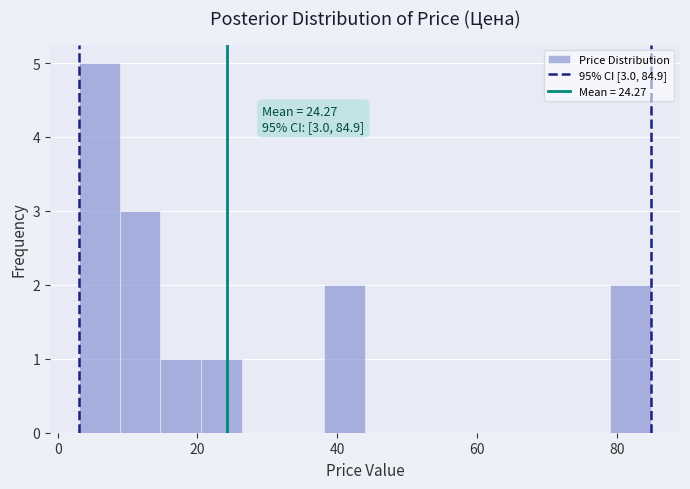

Around what value on the x-axis is the tallest bar? Give the approximate position of its centre, as read against the axis.

6